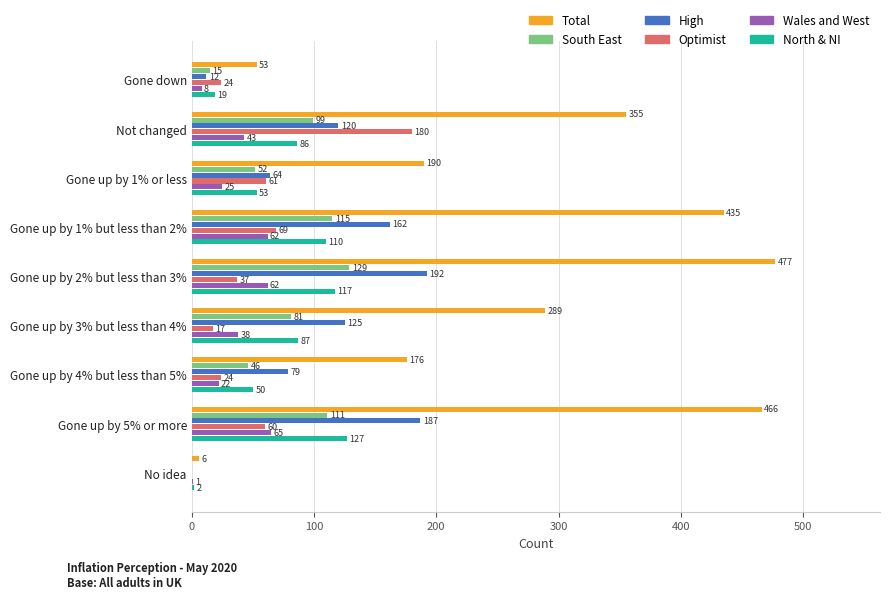

What is the sum of all North & NI values?

651